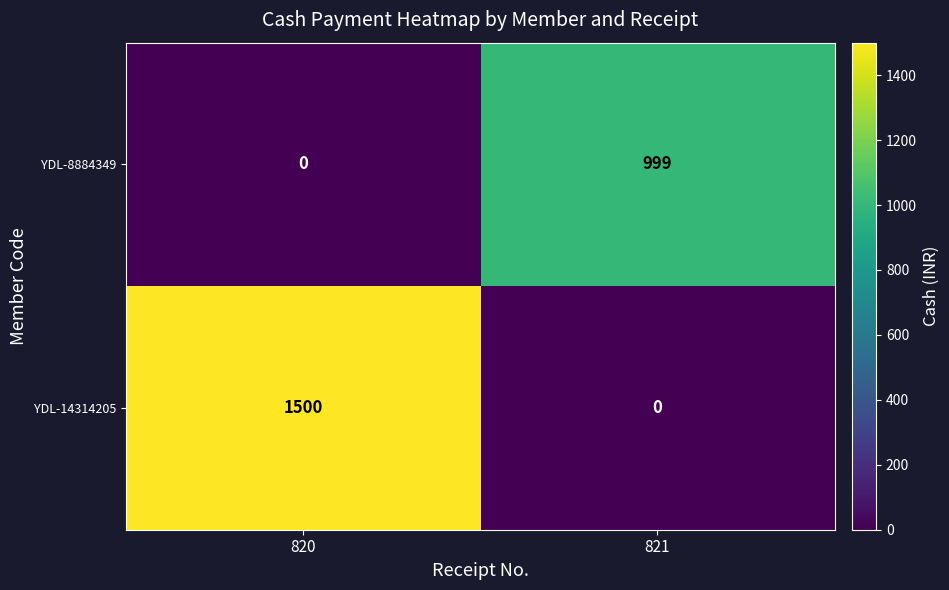

Which category has the highest value across all series?

820